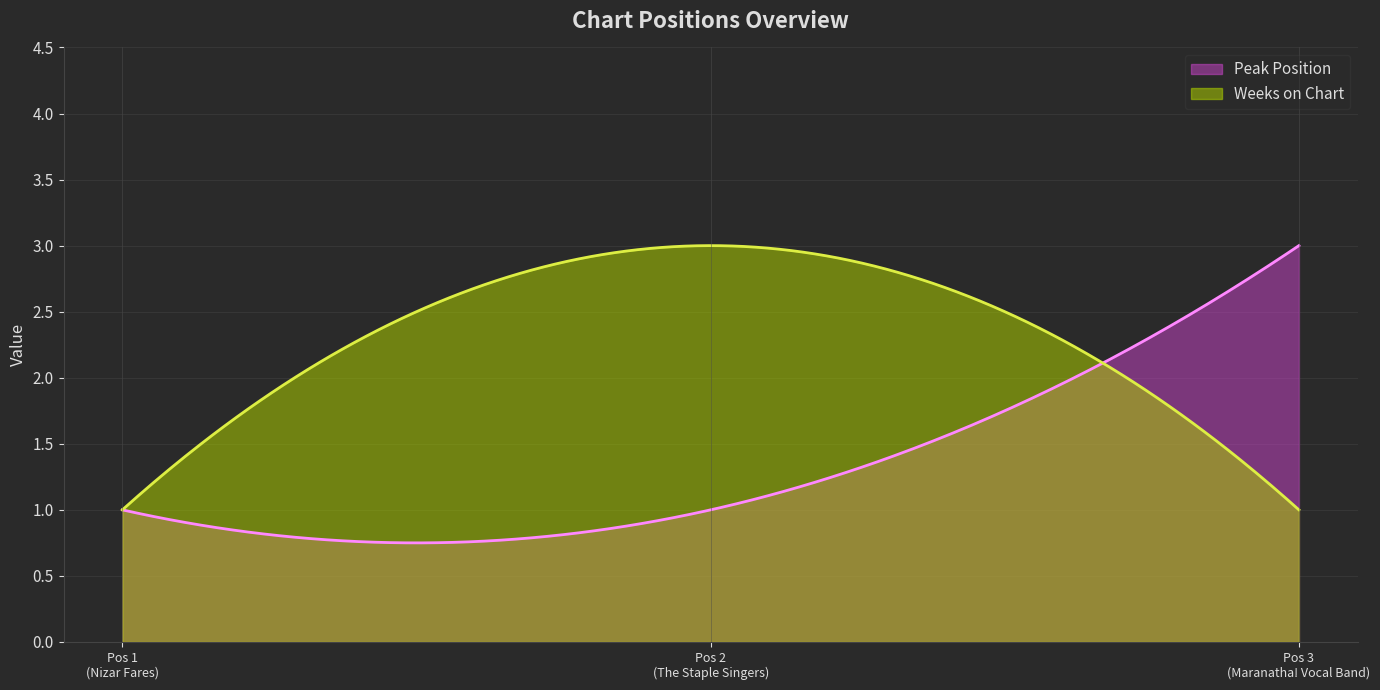

Reading left to right, what are all the values shown in this chart?

Peak Position: 1	1	3
Weeks on Chart: 1	3	1